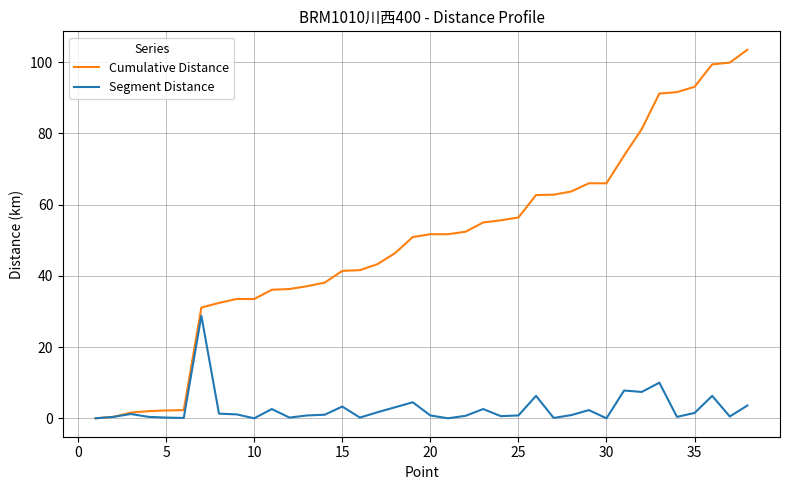

List the series in order of their peak value, lowest first.

Segment Distance, Cumulative Distance